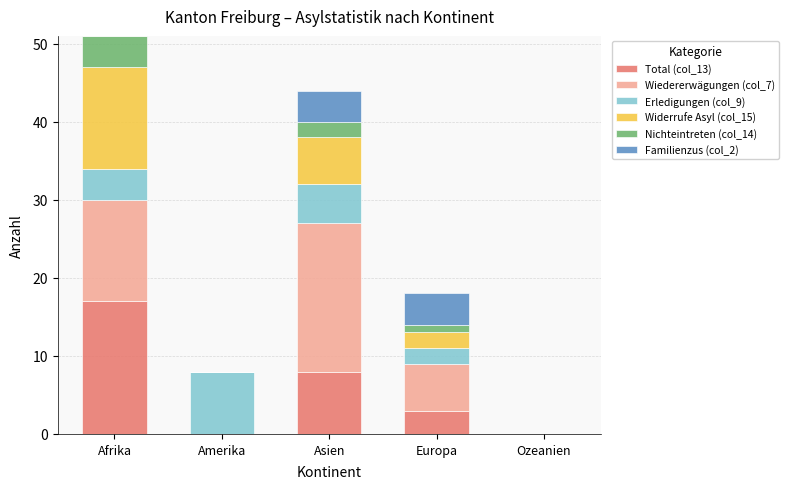

What is the total value across all series at Asien?

44